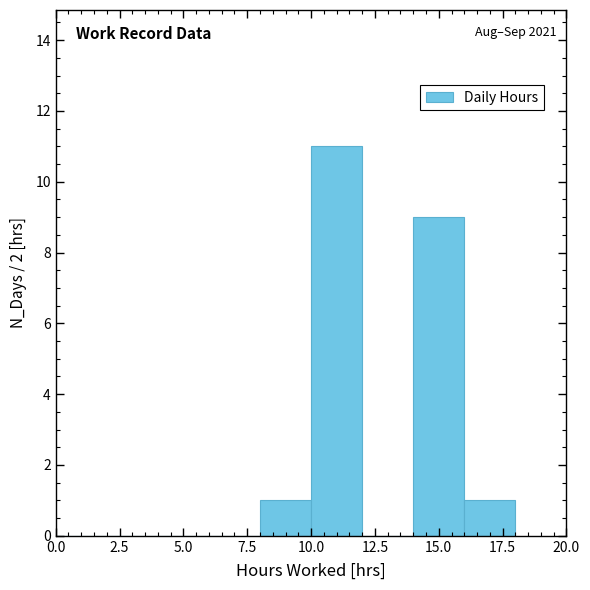

Over which range of the x-axis is the bar tallest?

10 to 12